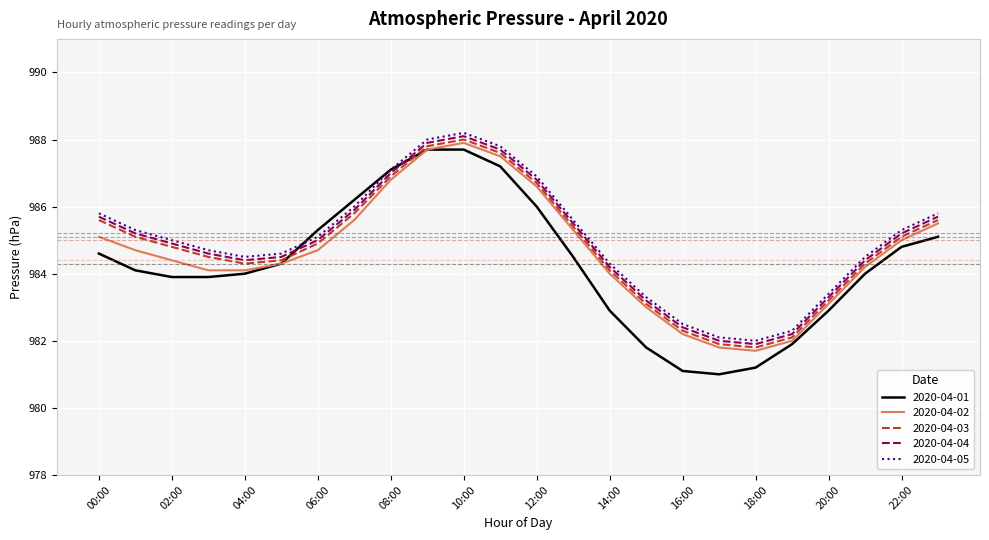

What is the sum of all 2020-04-01 values?

23623.2